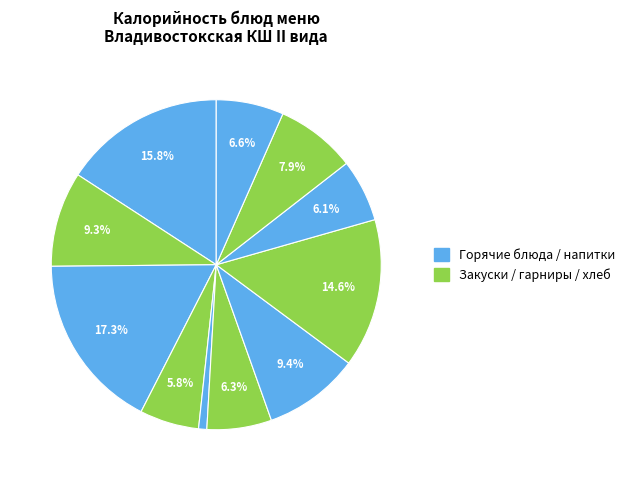

To the nearest percent, what is the difference between the largest and smallest slice percentages?

17%